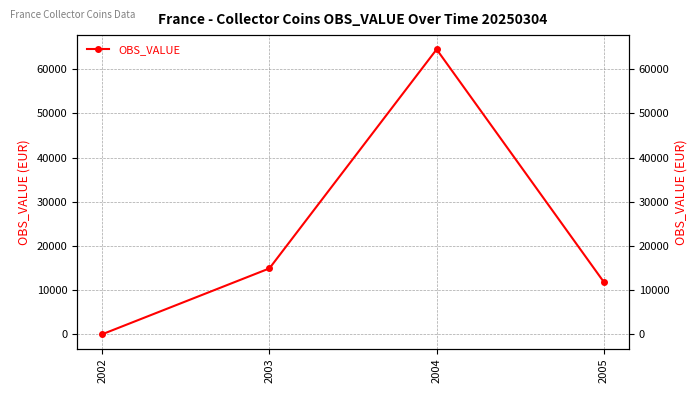

How many interior local peaks (higher than both neighbors) does the data have?

1